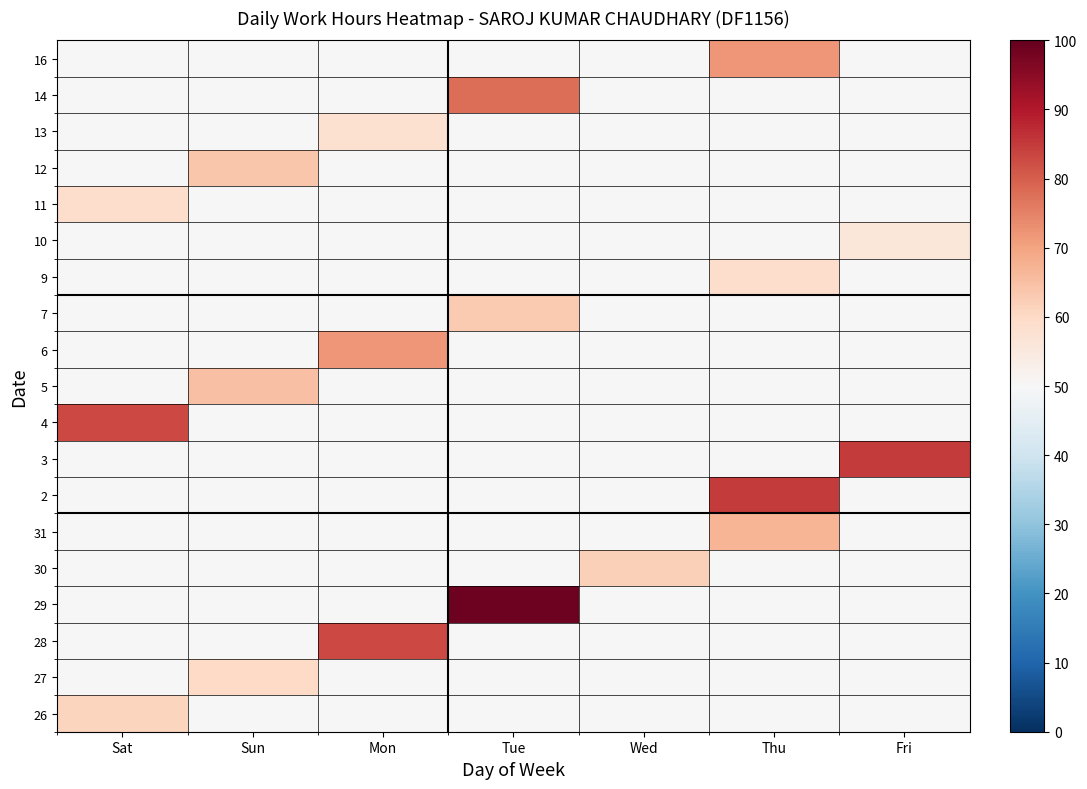

Reading left to right, list all the values displayed in this chart.

26: Sat=61.0	Sun=50.0	Mon=50.0	Tue=50.0	Wed=50.0	Thu=50.0	Fri=50.0
27: Sat=50.0	Sun=60.0	Mon=50.0	Tue=50.0	Wed=50.0	Thu=50.0	Fri=50.0
28: Sat=50.0	Sun=50.0	Mon=83.0	Tue=50.0	Wed=50.0	Thu=50.0	Fri=50.0
29: Sat=50.0	Sun=50.0	Mon=50.0	Tue=99.0	Wed=50.0	Thu=50.0	Fri=50.0
30: Sat=50.0	Sun=50.0	Mon=50.0	Tue=50.0	Wed=62.0	Thu=50.0	Fri=50.0
31: Sat=50.0	Sun=50.0	Mon=50.0	Tue=50.0	Wed=50.0	Thu=67.0	Fri=50.0
2: Sat=50.0	Sun=50.0	Mon=50.0	Tue=50.0	Wed=50.0	Thu=85.0	Fri=50.0
3: Sat=50.0	Sun=50.0	Mon=50.0	Tue=50.0	Wed=50.0	Thu=50.0	Fri=85.0
4: Sat=83.0	Sun=50.0	Mon=50.0	Tue=50.0	Wed=50.0	Thu=50.0	Fri=50.0
5: Sat=50.0	Sun=65.0	Mon=50.0	Tue=50.0	Wed=50.0	Thu=50.0	Fri=50.0
6: Sat=50.0	Sun=50.0	Mon=72.0	Tue=50.0	Wed=50.0	Thu=50.0	Fri=50.0
7: Sat=50.0	Sun=50.0	Mon=50.0	Tue=63.0	Wed=50.0	Thu=50.0	Fri=50.0
9: Sat=50.0	Sun=50.0	Mon=50.0	Tue=50.0	Wed=50.0	Thu=59.0	Fri=50.0
10: Sat=50.0	Sun=50.0	Mon=50.0	Tue=50.0	Wed=50.0	Thu=50.0	Fri=56.0
11: Sat=59.0	Sun=50.0	Mon=50.0	Tue=50.0	Wed=50.0	Thu=50.0	Fri=50.0
12: Sat=50.0	Sun=64.0	Mon=50.0	Tue=50.0	Wed=50.0	Thu=50.0	Fri=50.0
13: Sat=50.0	Sun=50.0	Mon=58.0	Tue=50.0	Wed=50.0	Thu=50.0	Fri=50.0
14: Sat=50.0	Sun=50.0	Mon=50.0	Tue=78.0	Wed=50.0	Thu=50.0	Fri=50.0
16: Sat=50.0	Sun=50.0	Mon=50.0	Tue=50.0	Wed=50.0	Thu=72.0	Fri=50.0